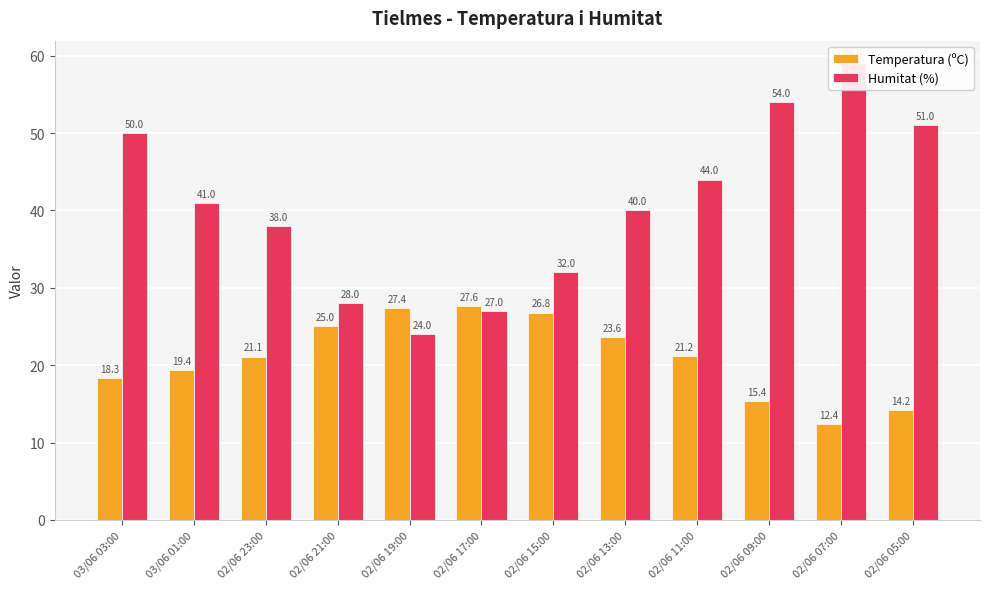

Reading left to right, transcribe all the data shown in this chart.

Temperatura (ºC): 18.3	19.4	21.1	25.0	27.4	27.6	26.8	23.6	21.2	15.4	12.4	14.2
Humitat (%): 50.0	41.0	38.0	28.0	24.0	27.0	32.0	40.0	44.0	54.0	59.0	51.0